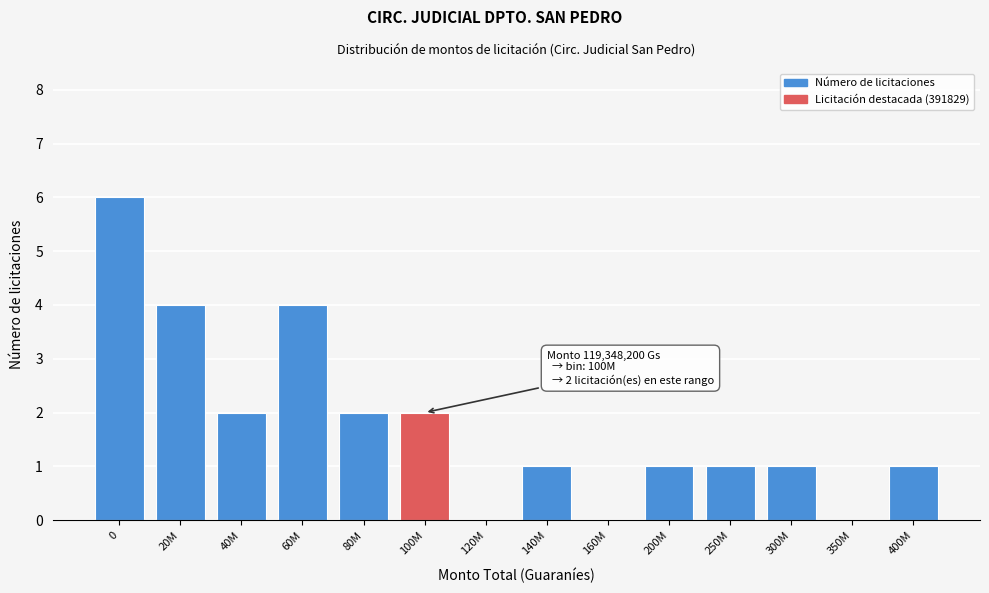

Reading left to right, what are all the values shown in this chart?

0=6	20M=4	40M=2	60M=4	80M=2	100M=2	120M=0	140M=1	160M=0	200M=1	250M=1	300M=1	350M=0	400M=1